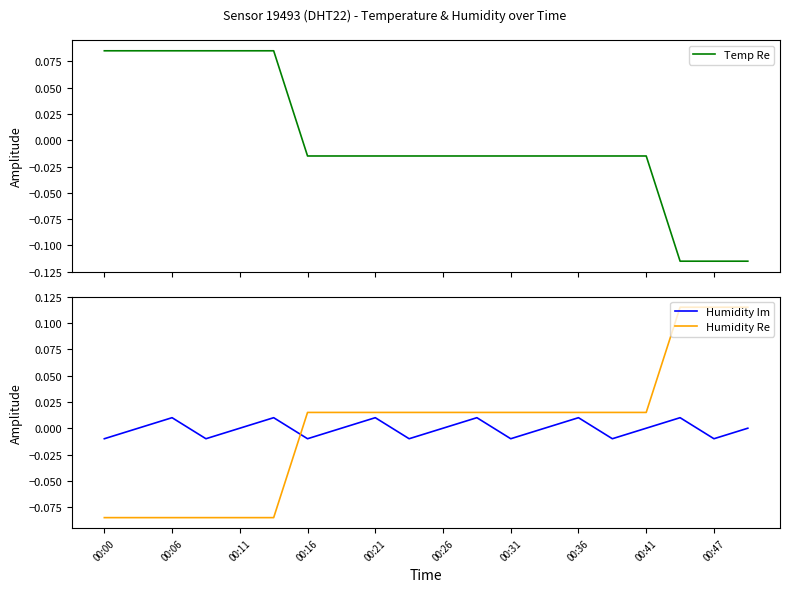

Which category has the lowest value across all series?

17